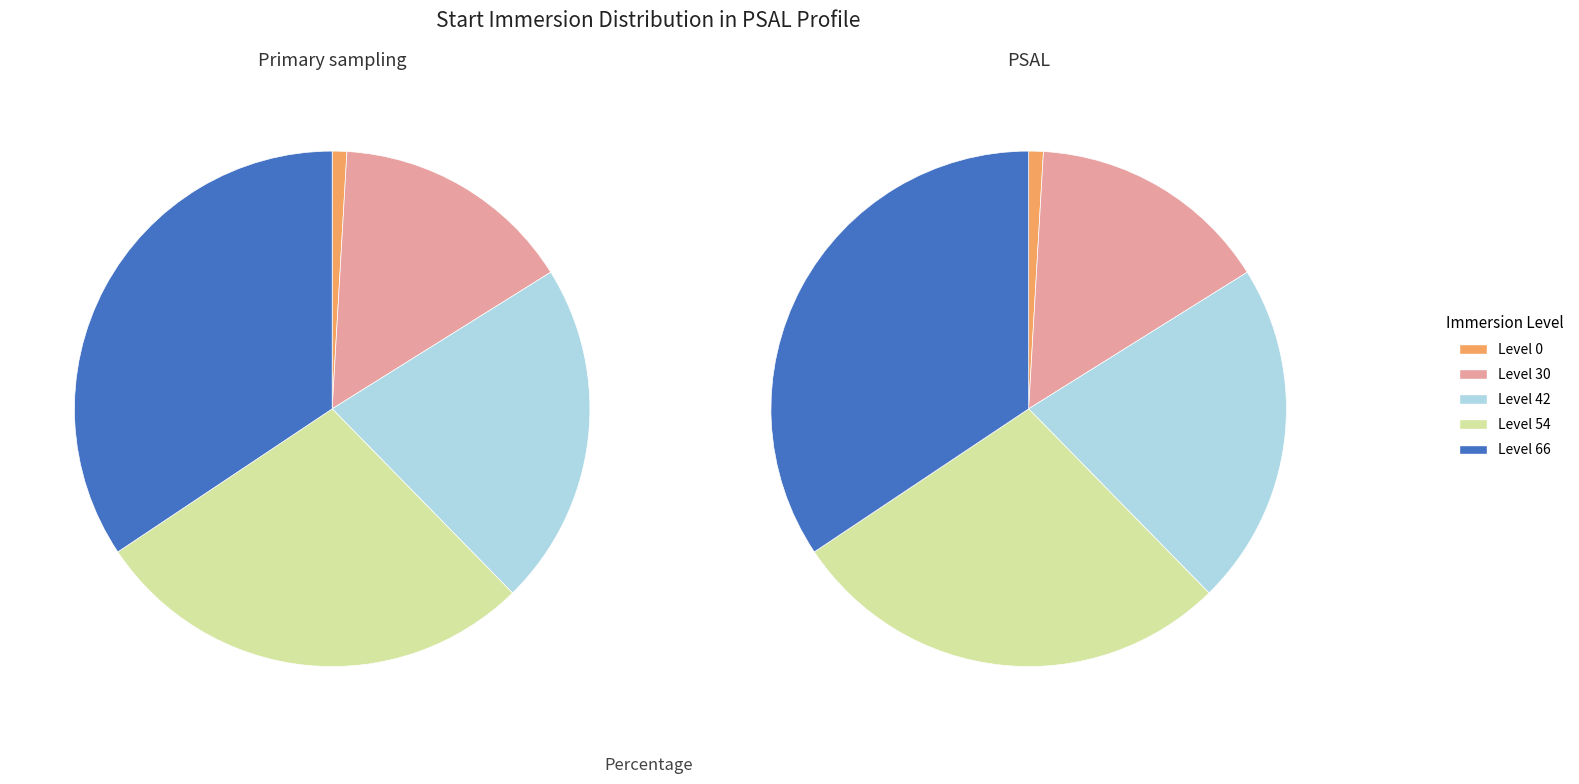

How many segments does this pie chart have?

5